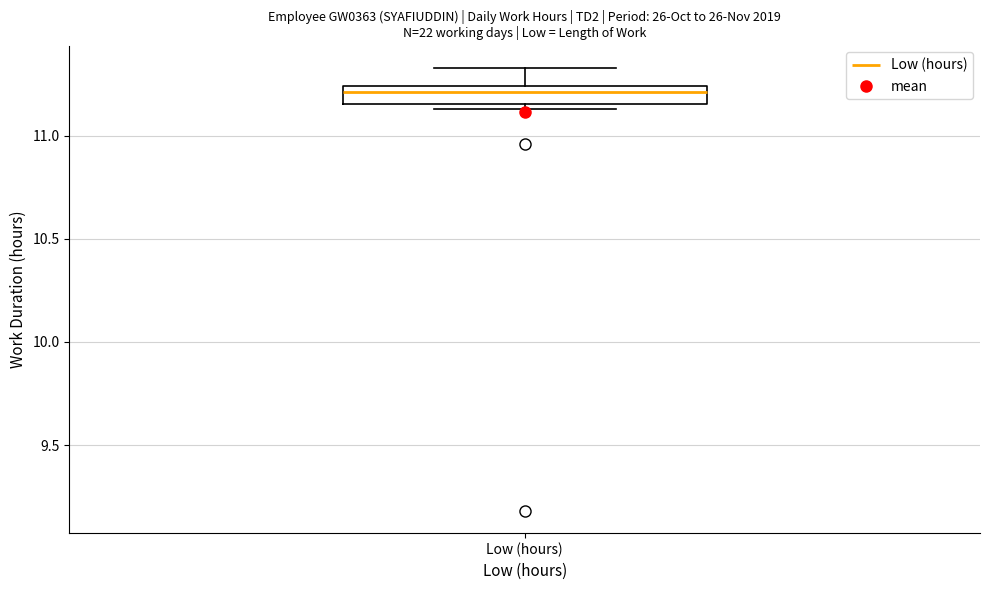

Read this box plot against the y-axis: the position of the median line, the range covered by the box, and the ends of both whiskers. The values are not printed on the chart, so give them approximately, as read against the axis.

median 11.20, box 11.15 to 11.25, whiskers 11.15 (just below the box's lower edge) to 11.35